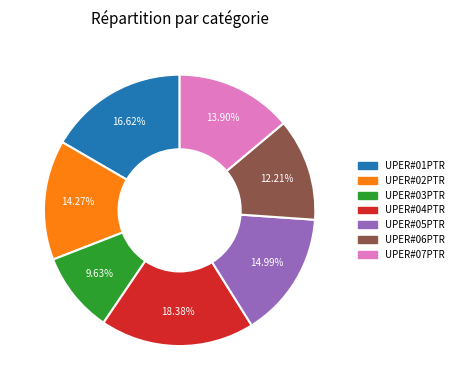

Which category has the biggest portion of the pie?

UPER#04PTR